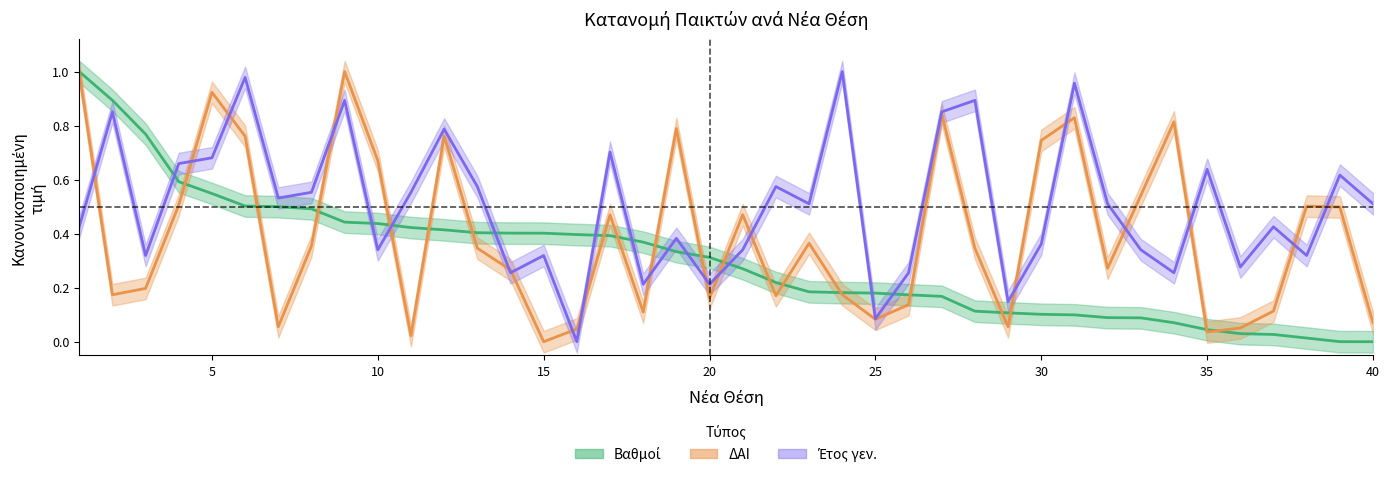

Reading left to right, transcribe all the data shown in this chart.

ΔΑΙ: 1.0	0.2	0.2	0.5	0.9	0.8	0.1	0.4	1.0	0.7	0.0	0.8	0.3	0.3	0.0	0.0	0.5	0.1	0.8	0.2	0.5	0.2	0.4	0.2	0.1	0.1	0.8	0.3	0.1	0.7	0.8	0.3	0.5	0.8	0.0	0.1	0.1	0.5	0.5	0.1
Βαθμοί: 1.0	0.9	0.8	0.6	0.5	0.5	0.5	0.5	0.4	0.4	0.4	0.4	0.4	0.4	0.4	0.4	0.4	0.4	0.3	0.3	0.3	0.2	0.2	0.2	0.2	0.2	0.2	0.1	0.1	0.1	0.1	0.1	0.1	0.1	0.0	0.0	0.0	0.0	0.0	0.0
Έτος γεν.: 0.4	0.9	0.3	0.7	0.7	1.0	0.5	0.6	0.9	0.3	0.6	0.8	0.6	0.3	0.3	0.0	0.7	0.2	0.4	0.2	0.3	0.6	0.5	1.0	0.1	0.3	0.9	0.9	0.1	0.4	1.0	0.5	0.3	0.3	0.6	0.3	0.4	0.3	0.6	0.5